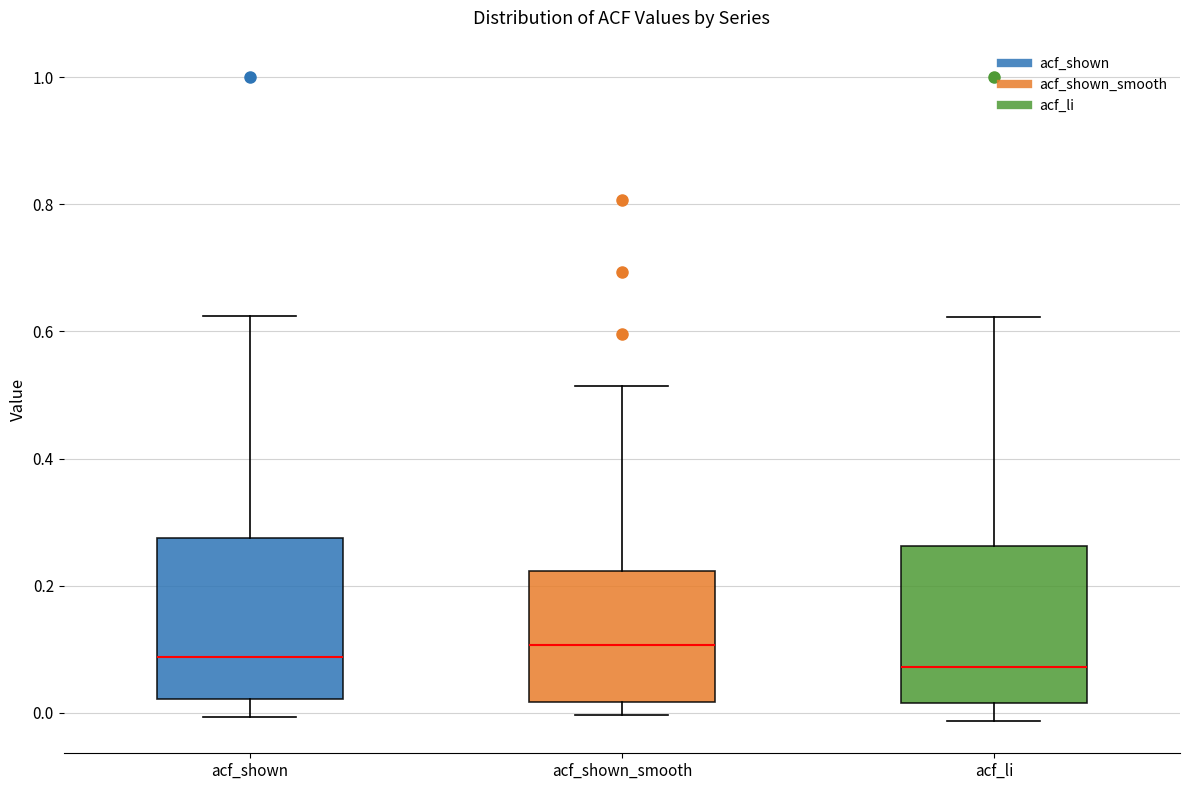

Reading left to right, transcribe this box plot: for each box, give where its median line is, the range the box spans, and where its two whiskers end, as read against the y-axis. The values are not printed on the chart, so give them approximately, as read against the axis.

acf_shown: median 0.08, box 0.02 to 0.28, whiskers 0.00 to 0.62
acf_shown_smooth: median 0.10, box 0.02 to 0.22, whiskers 0.00 to 0.52
acf_li: median 0.08, box 0.02 to 0.26, whiskers -0.02 to 0.62